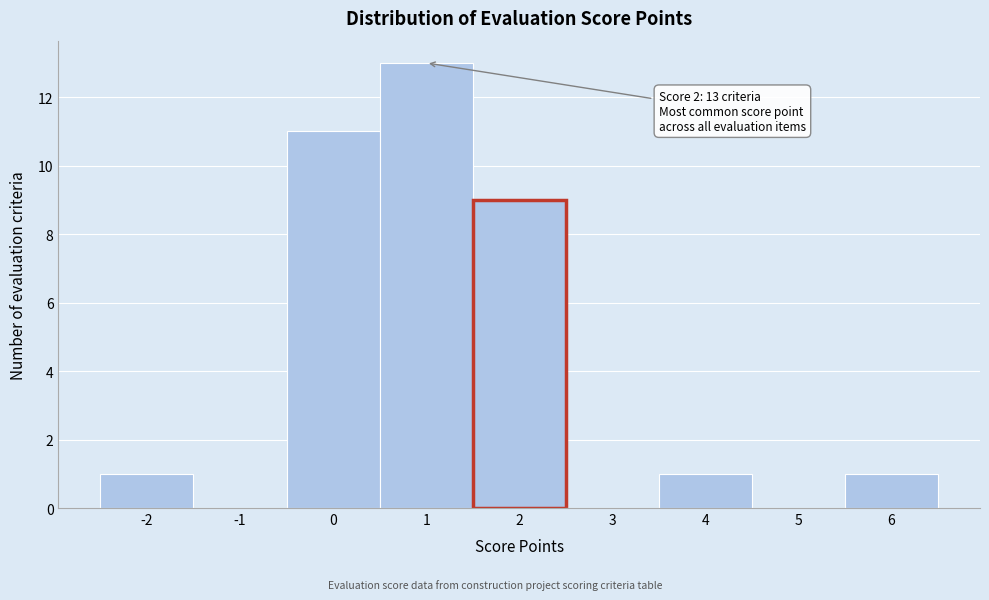

Which range on the x-axis has the tallest bar?

0.5 to 1.5